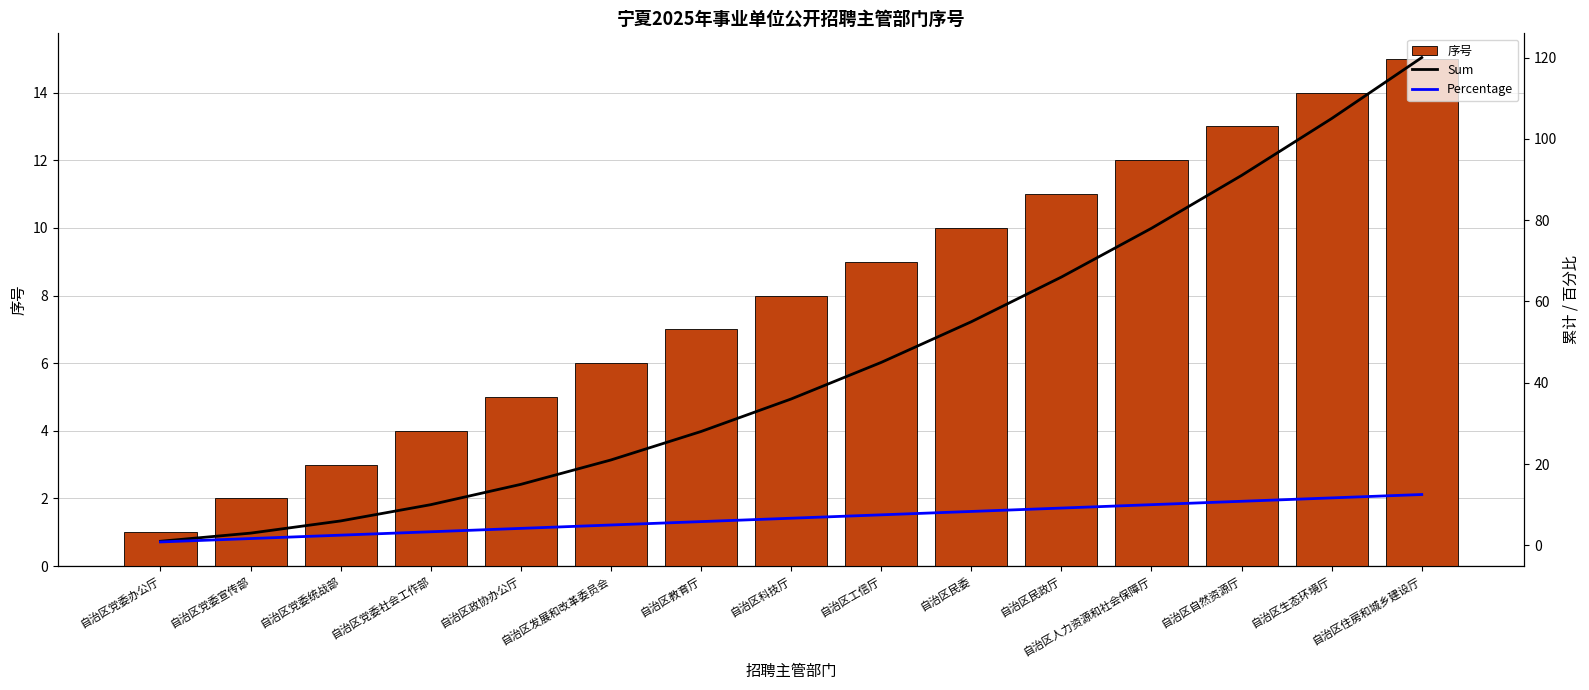

The value of Percentage at 自治区住房和城乡建设厅 is 21.7. True or false?

False